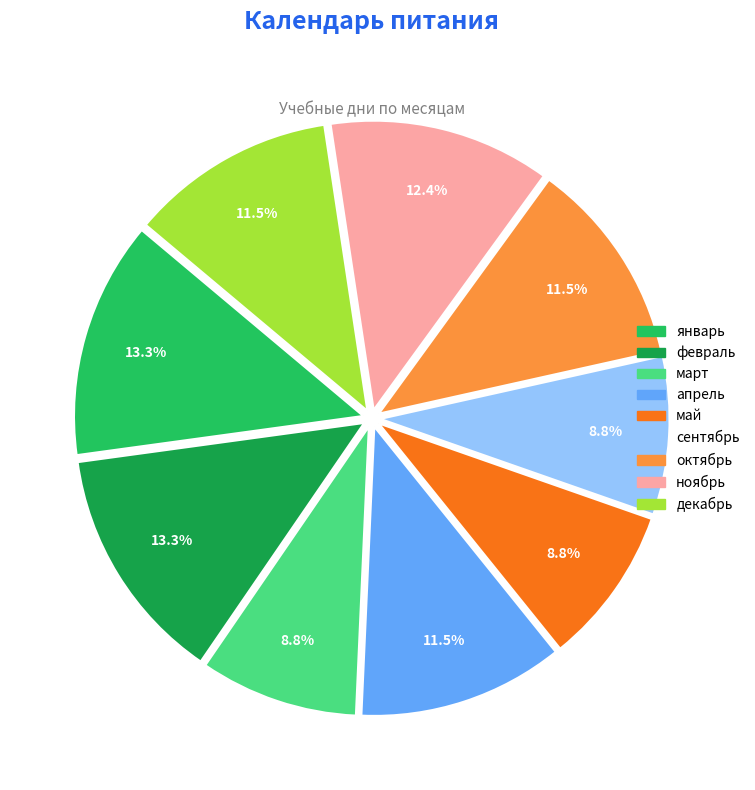

Is it true that май is 19% of the pie?

False